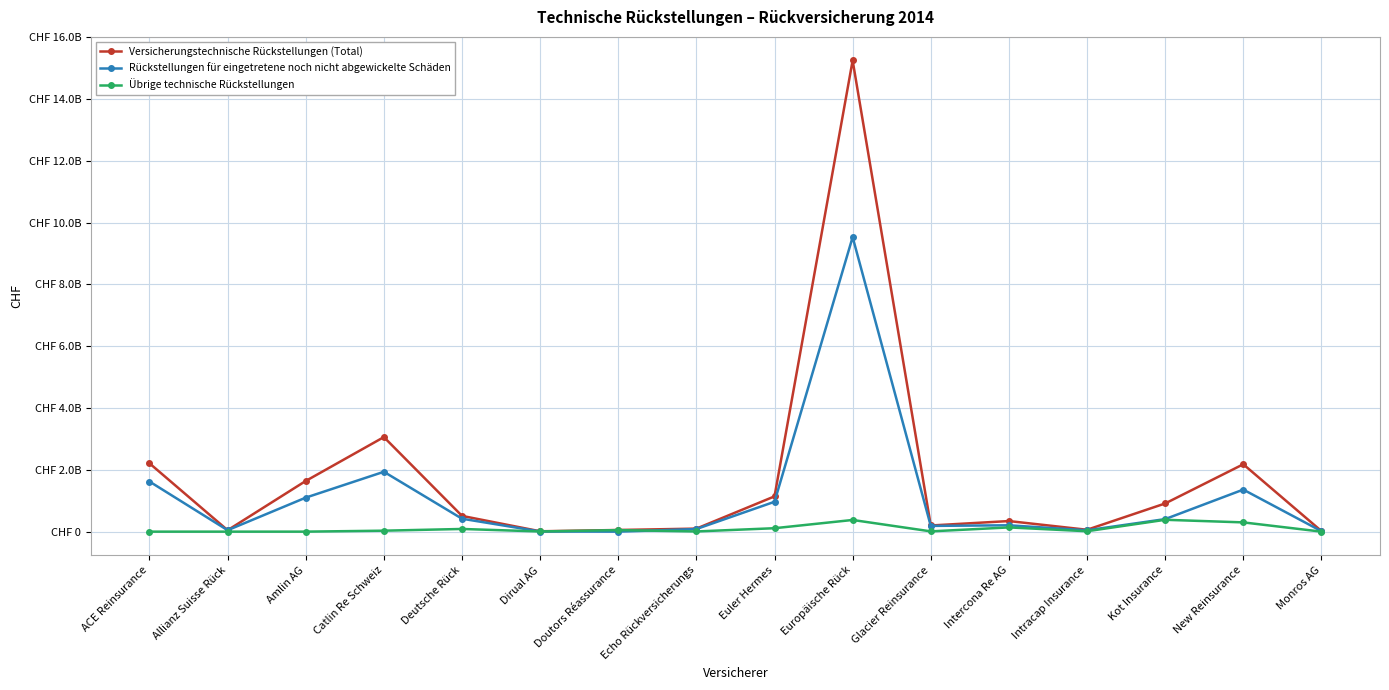

In Rückstellungen für eingetretene noch nicht abgewickelte Schäden, how many points are higher than both neighbors (excluding endpoints)?

4